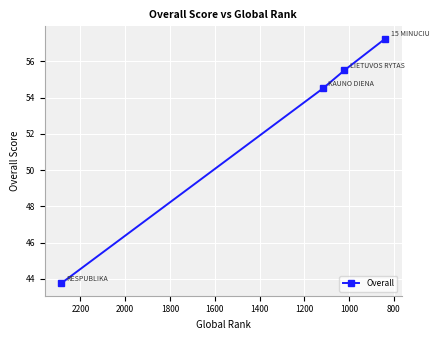

What is the minimum value shown in the chart?

43.8